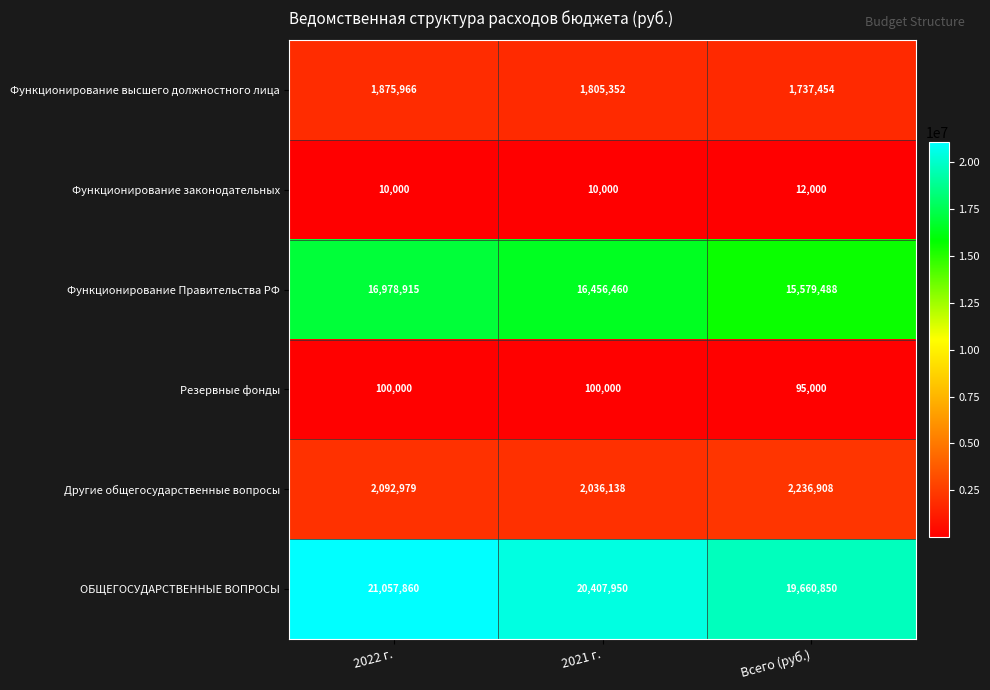

What is the sum of all Другие общегосударственные вопросы values?

6366025